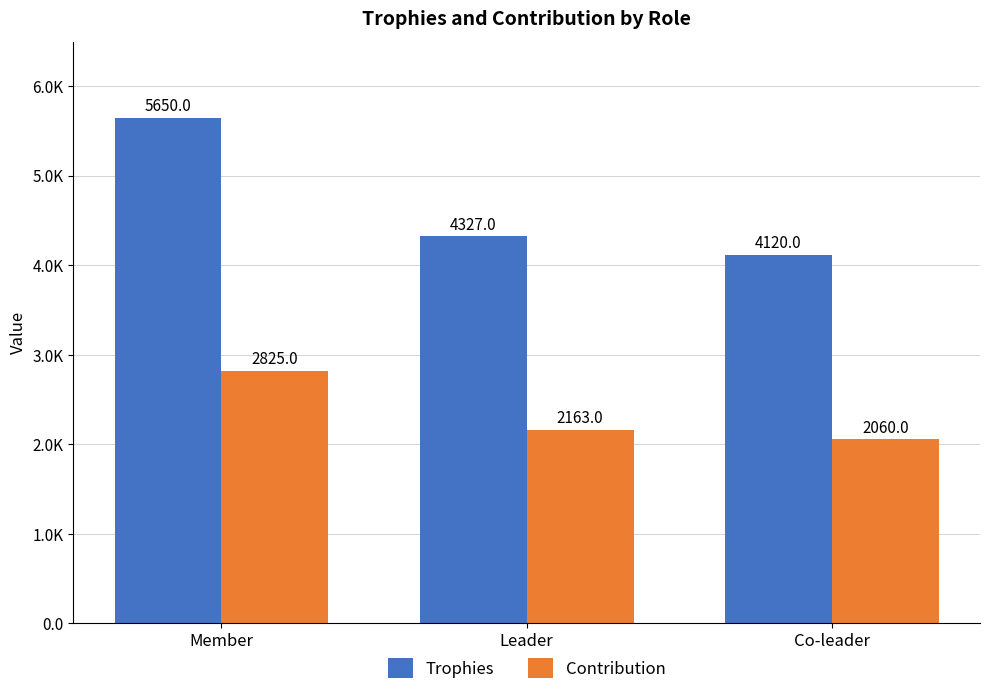

At which label is Contribution closest to 2442?

Leader